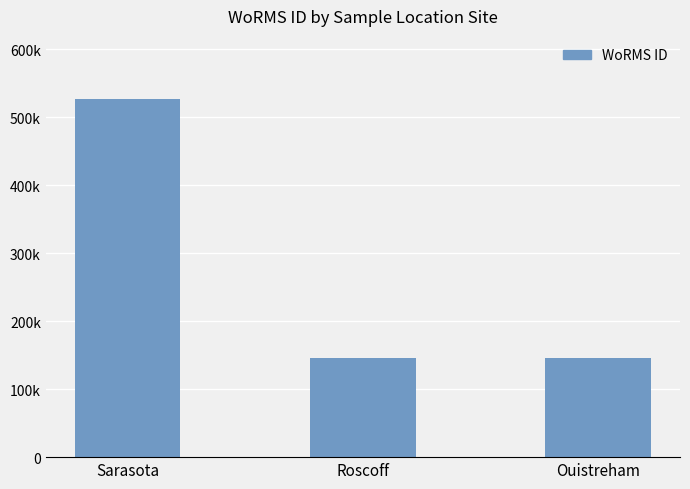

What is the ratio of the value at Sarasota to the value at Ouistreham?

3.6